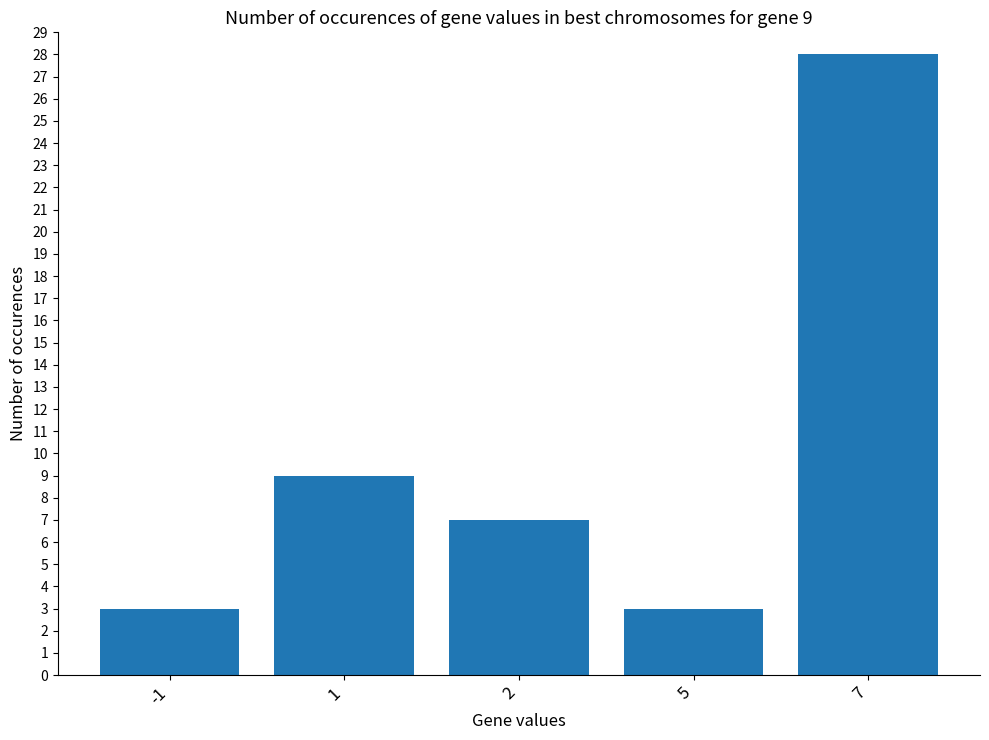

Reading left to right, extract all data points from this chart.

3	9	7	3	28